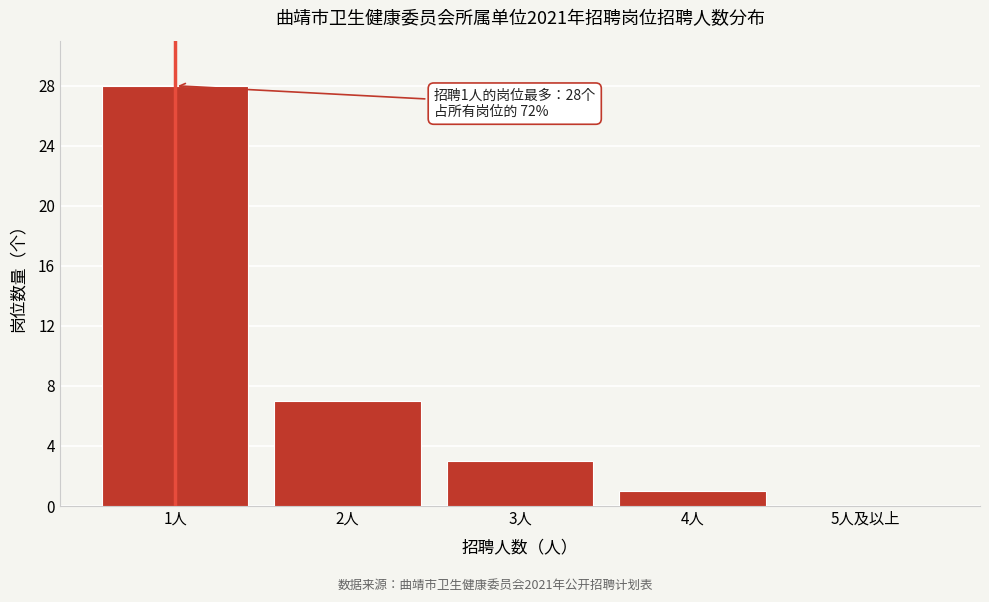

Reading left to right, transcribe all the data shown in this chart.

1人=28	2人=7	3人=3	4人=1	5人及以上=0